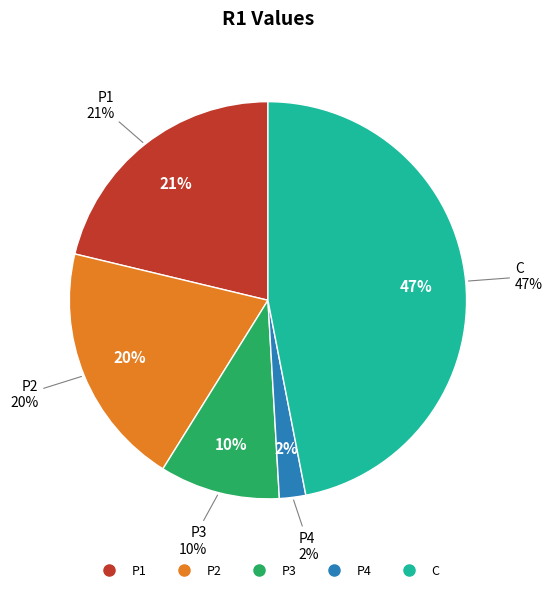

The P4 slice represents 1% of the pie. True or false?

False